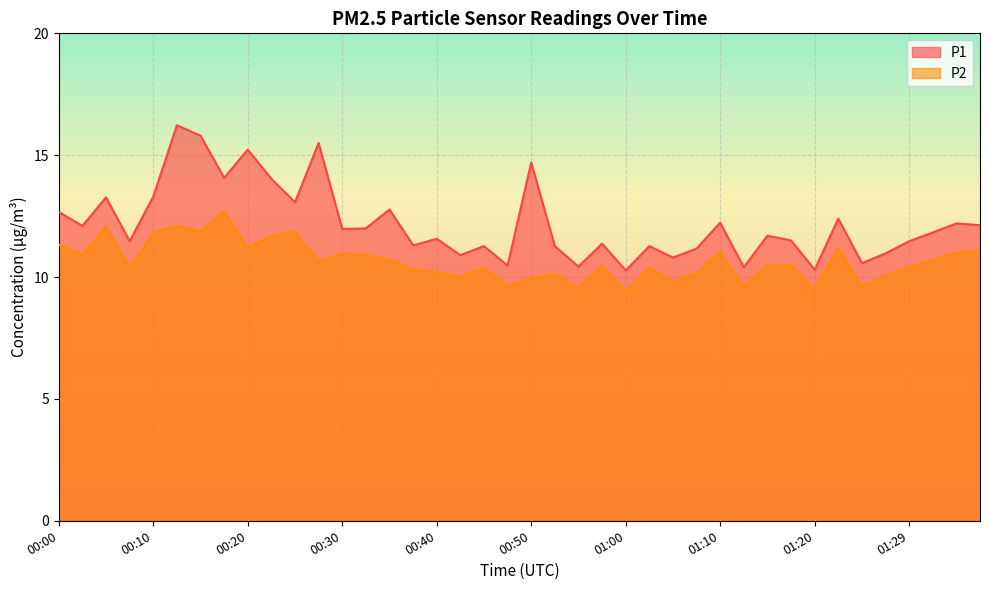

How many lines are shown in the chart?

2